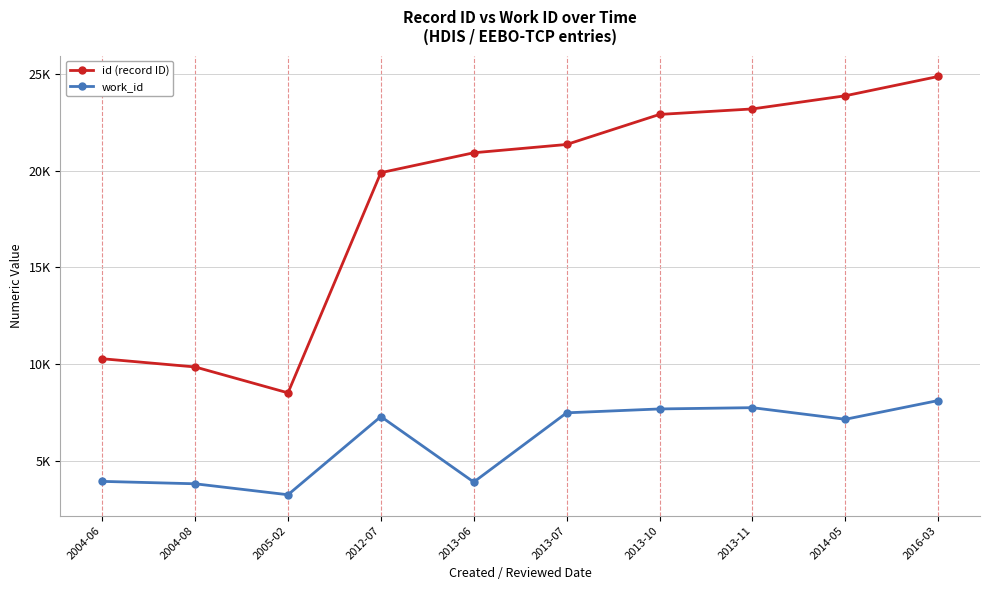

What are all the series names shown in the legend?

id (record ID), work_id